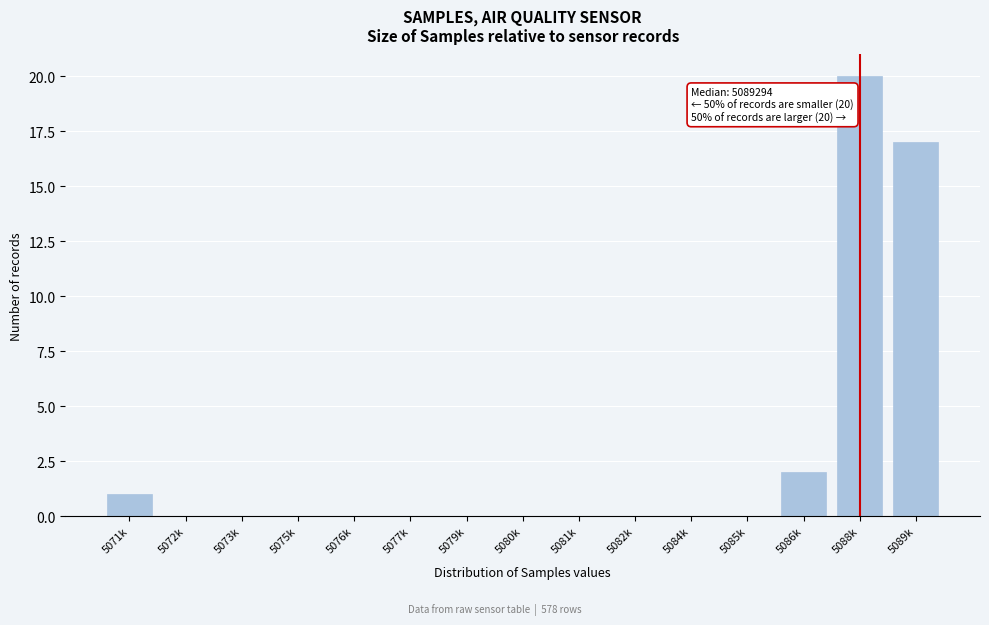

Reading right to left, transcribe all the data shown in this chart.

5089k=17	5088k=20	5086k=2	5085k=0	5084k=0	5082k=0	5081k=0	5080k=0	5079k=0	5077k=0	5076k=0	5075k=0	5073k=0	5072k=0	5071k=1